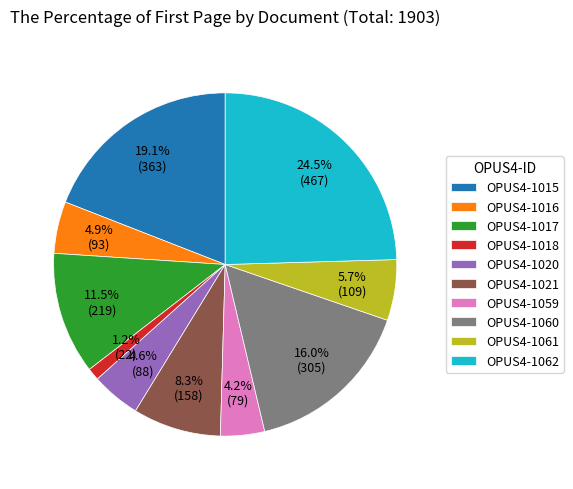

Is it true that OPUS4-1018 is 1% of the pie?

True